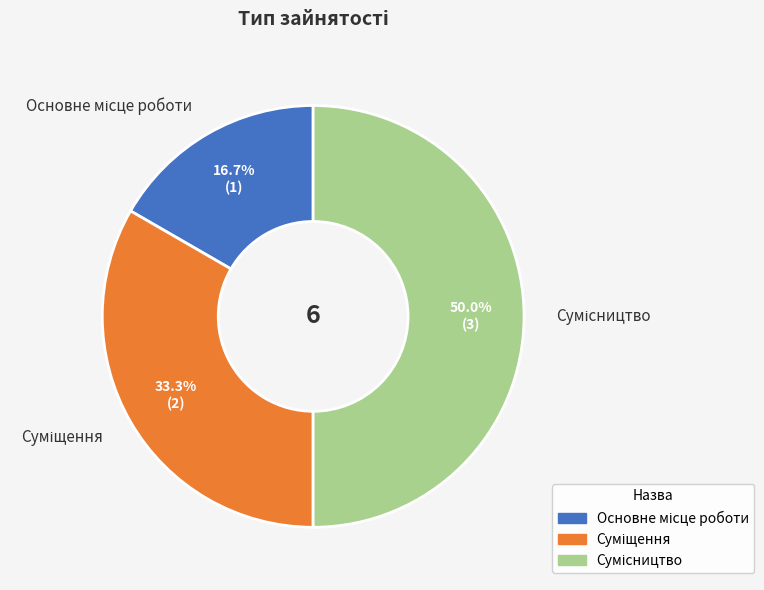

To the nearest percent, what is the average slice percentage?

33%